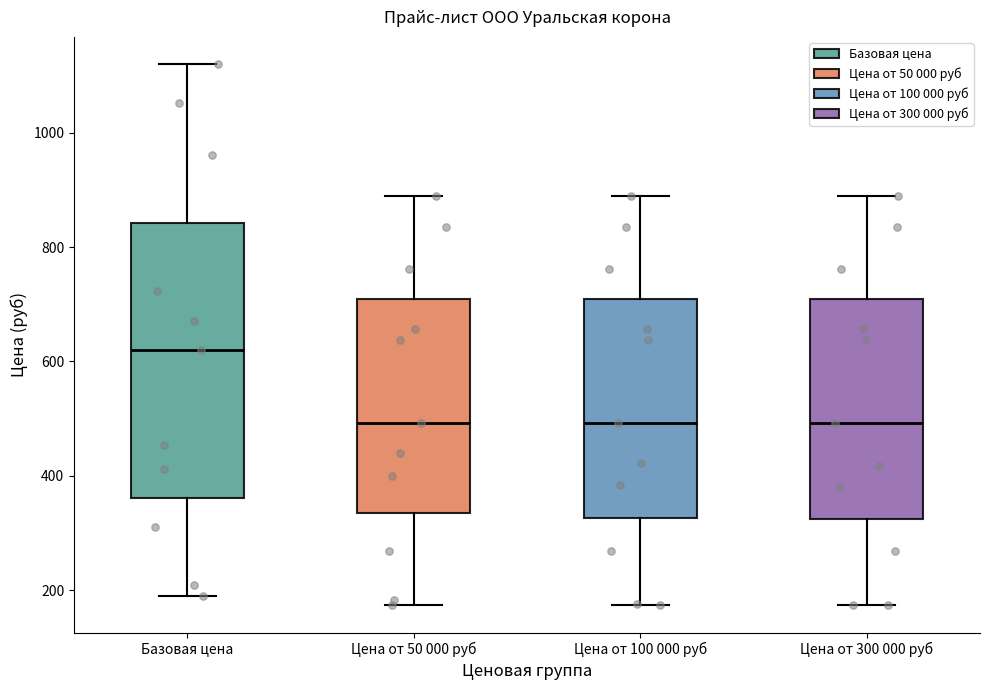

Where is the upper edge of the box for Цена от 50 000 руб on the y-axis? The values are not printed on the chart, so give them approximately, as read against the axis.

700